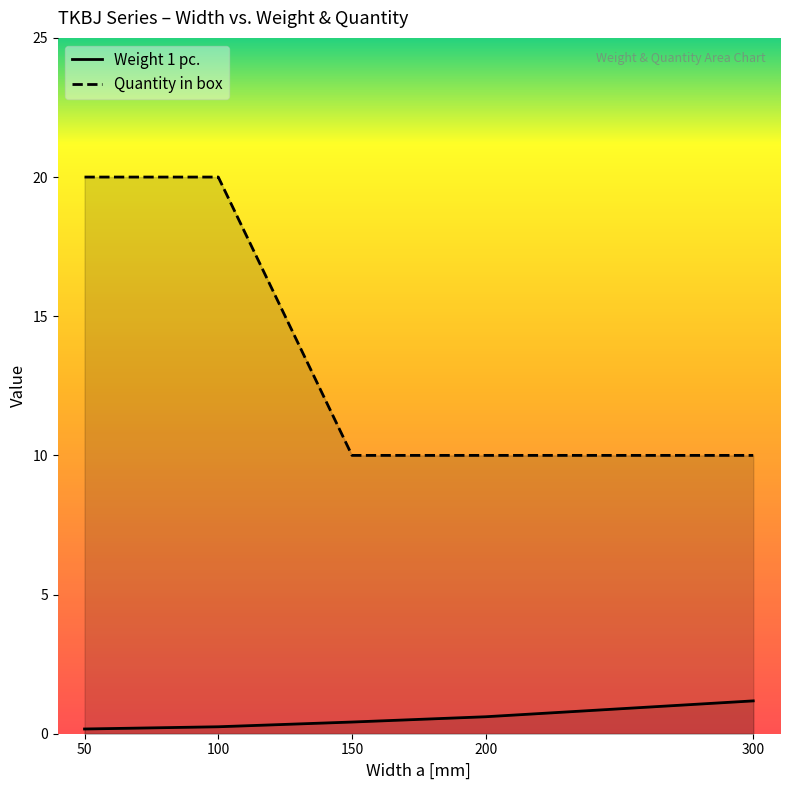

Where is Weight 1 pc. nearest to the value 0?

50